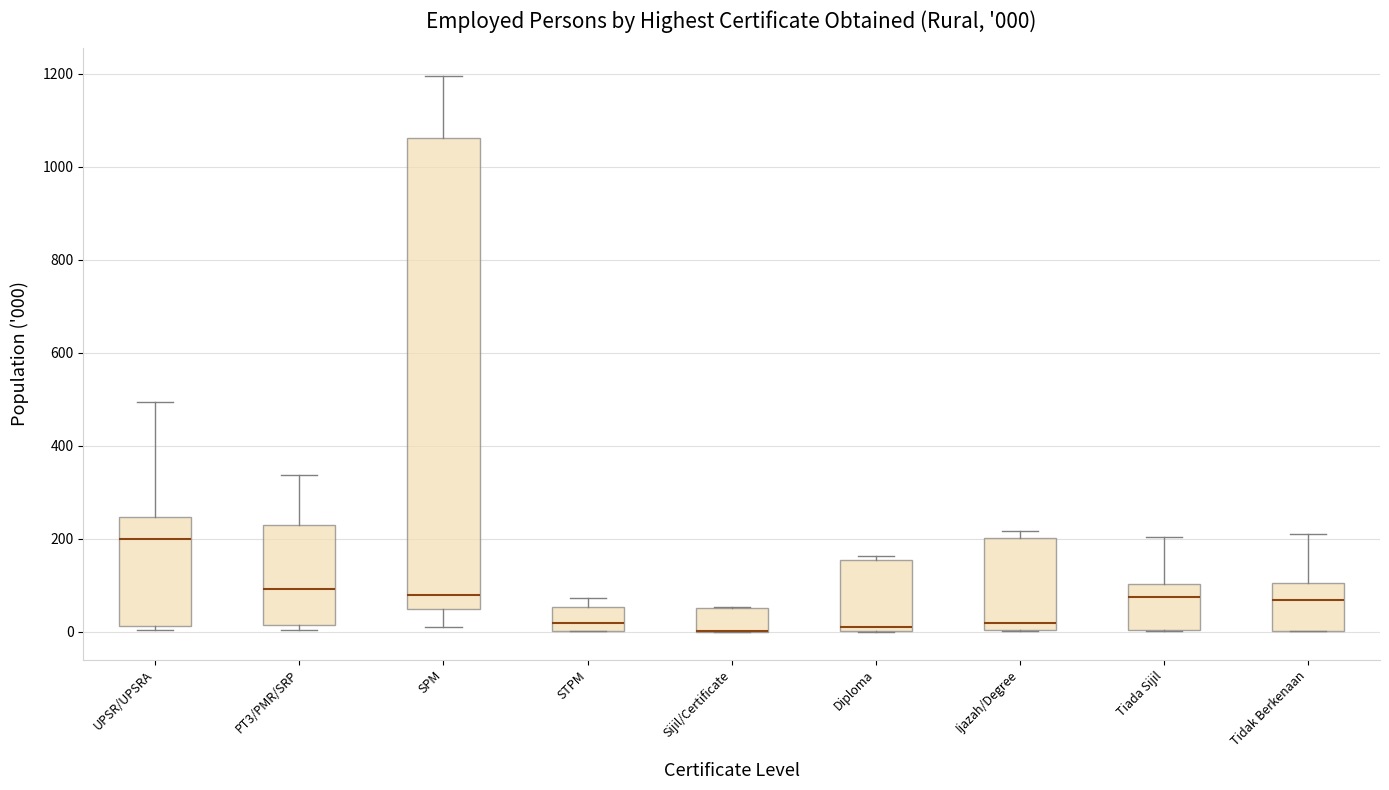

Which box is the tallest, from its lower edge to its upper edge?

SPM